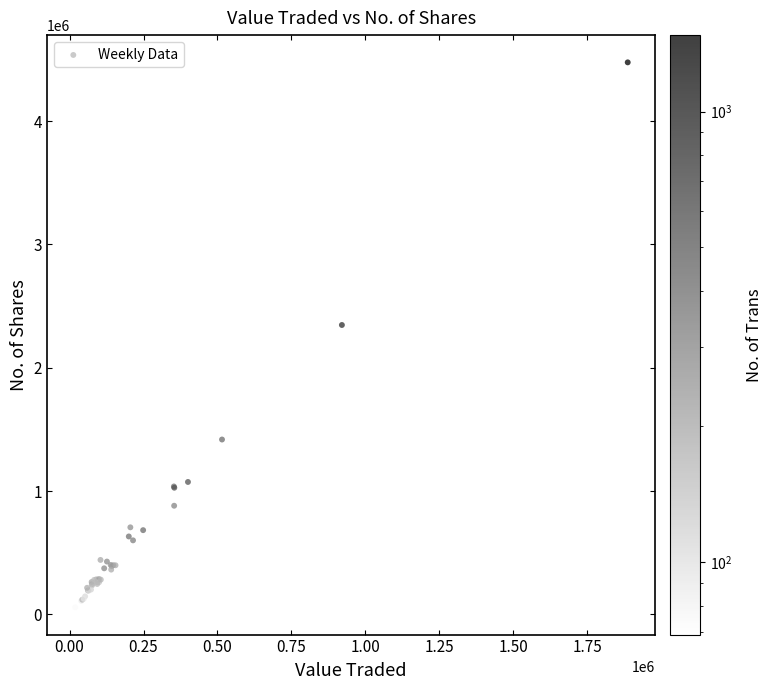

What Y value in the scatter plot is closest to 2266719?

2346626